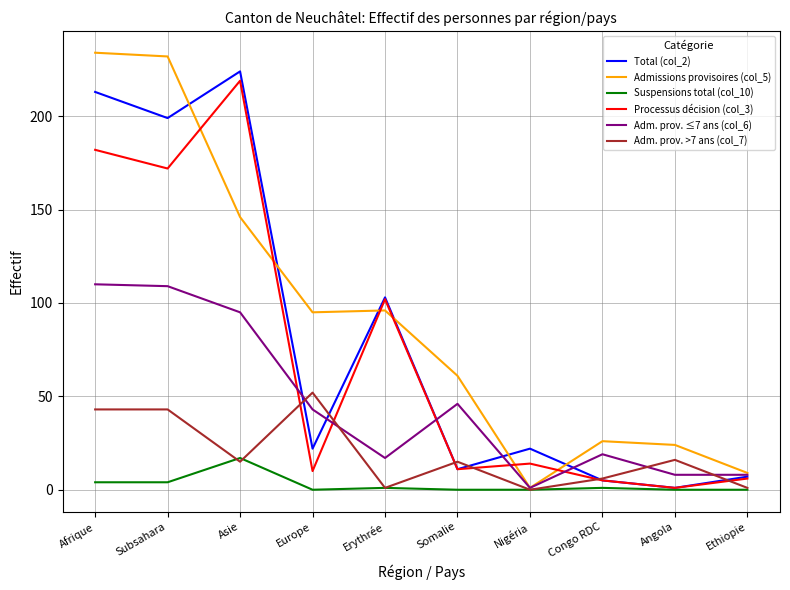

Which series changed the most between Nigéria and Ethiopie?

Total (col_2)